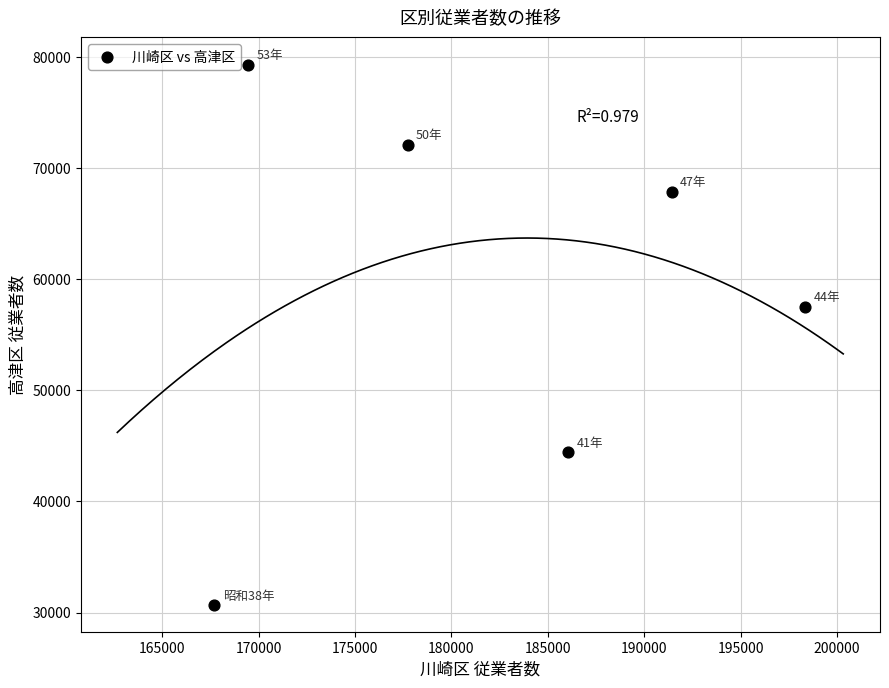

What Y value in the scatter plot is closest to 55016?

57540